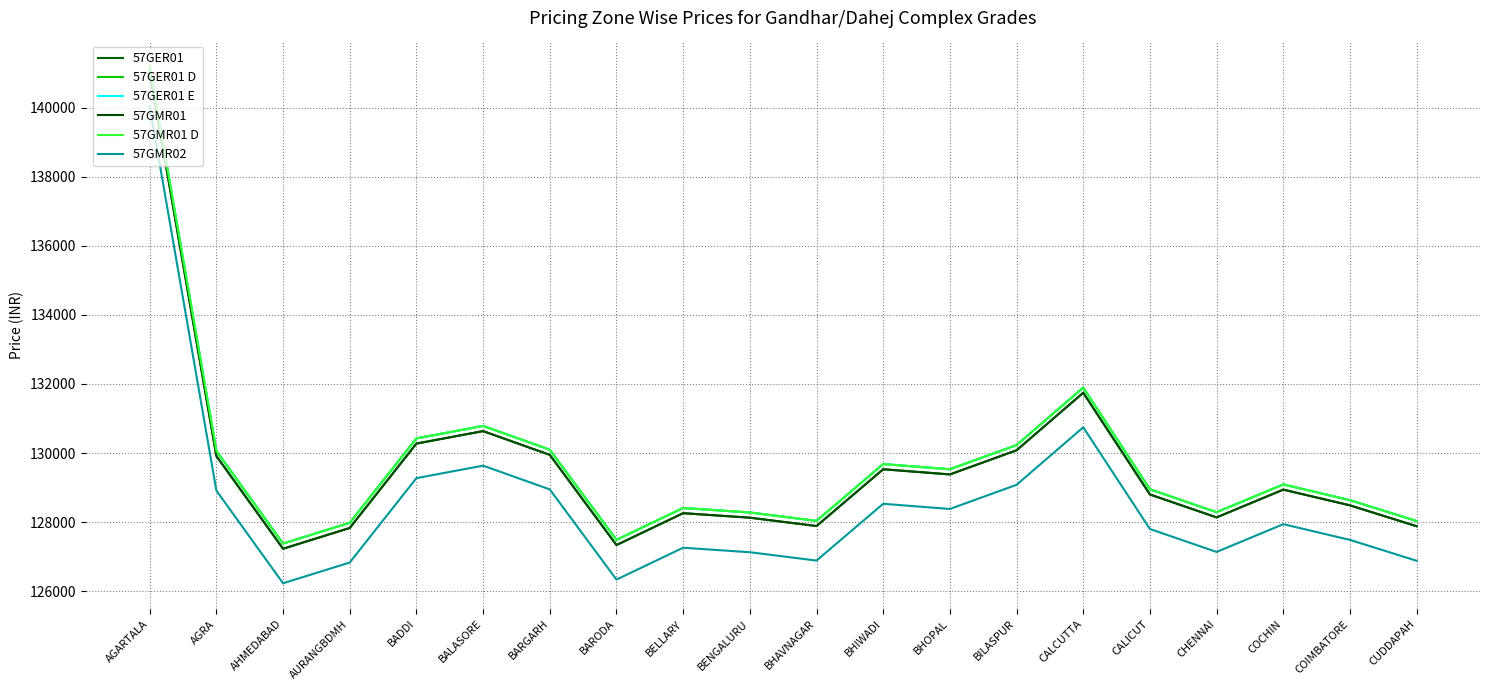

What is the maximum value shown in the chart?

141189